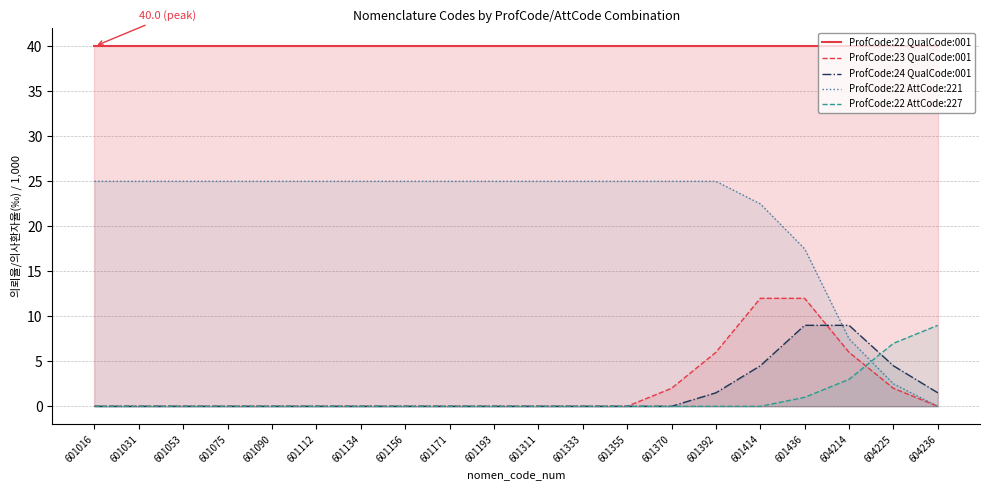

Is the value of ProfCode:22 QualCode:001 at 604225 greater than the value of ProfCode:22 AttCode:221 at 601355?

Yes